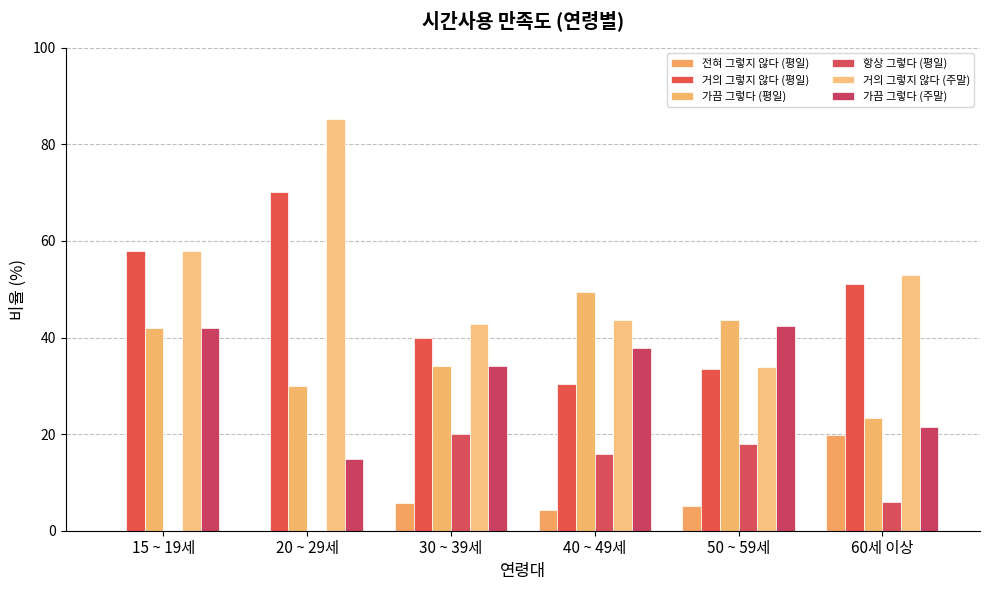

Between 30 ~ 39세 and 50 ~ 59세, which series saw the biggest shift?

가끔 그렇다 (평일)